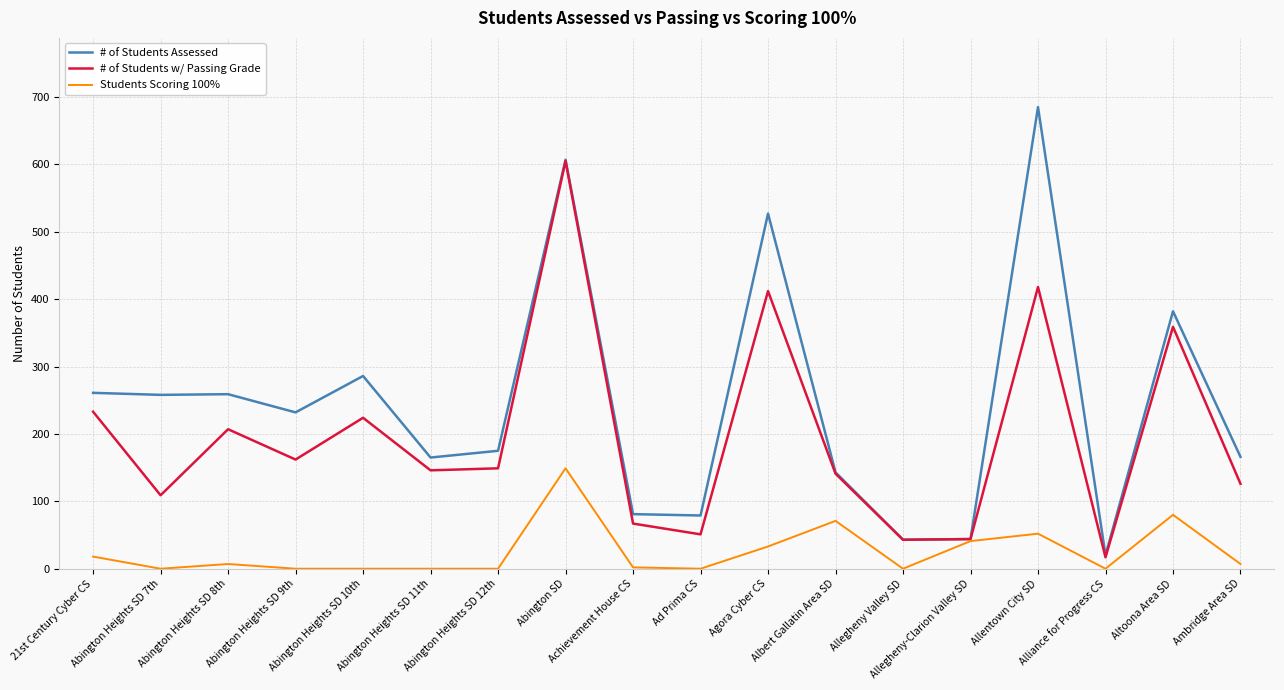

Where does the Students Scoring 100% series first go above 7?

21st Century Cyber CS